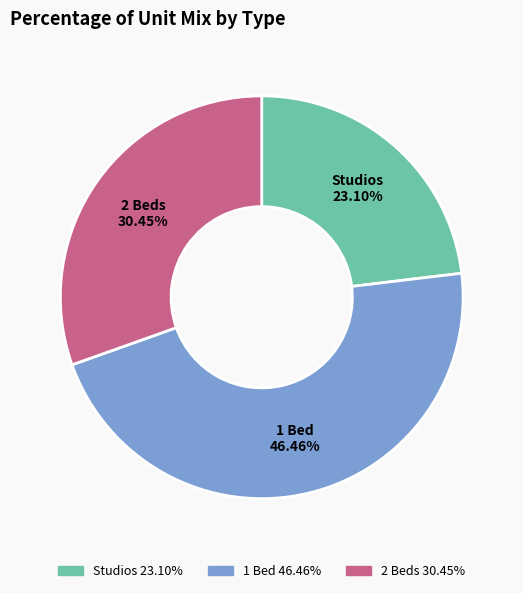

Which slice is the largest?

1 Bed